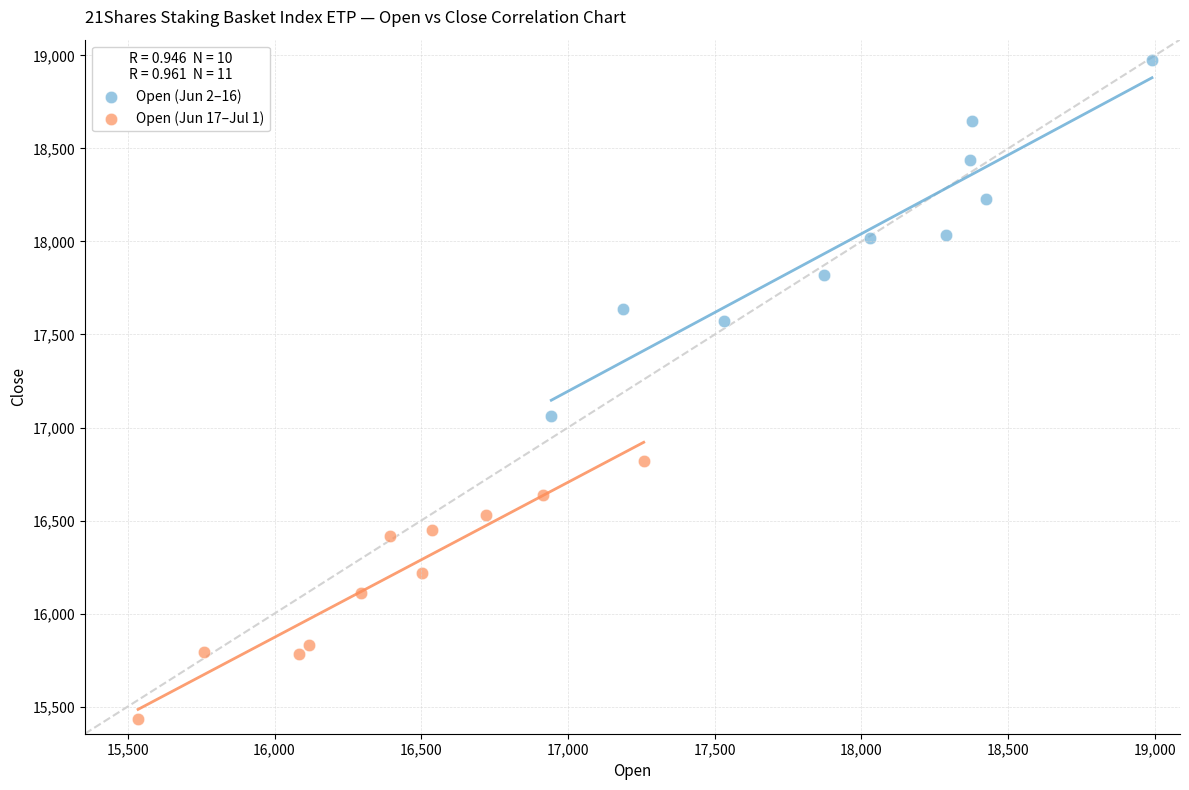

Which series has the largest Y range (max minus min)?

Open (Jun 2–16)